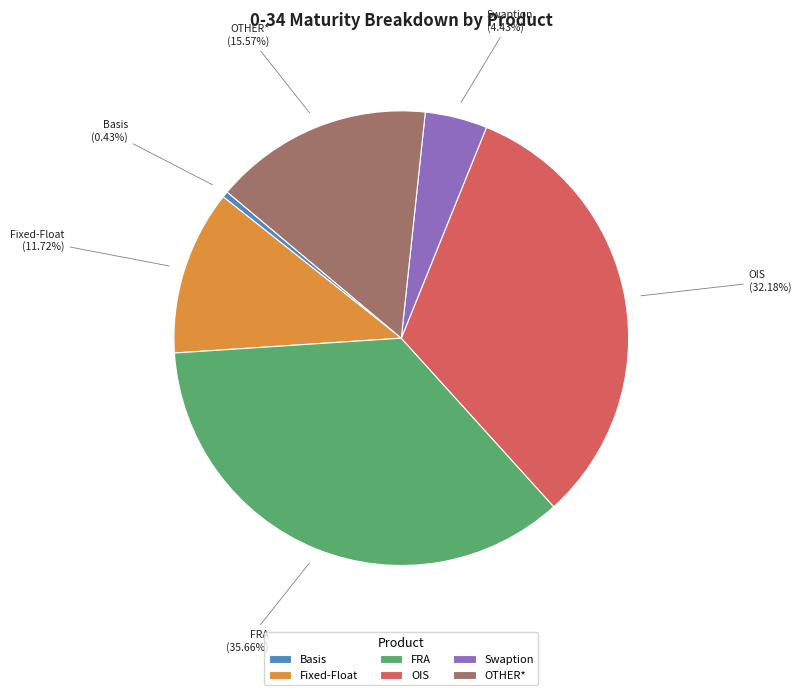

To the nearest percent, what is the difference between the largest and smallest slice percentages?

35%